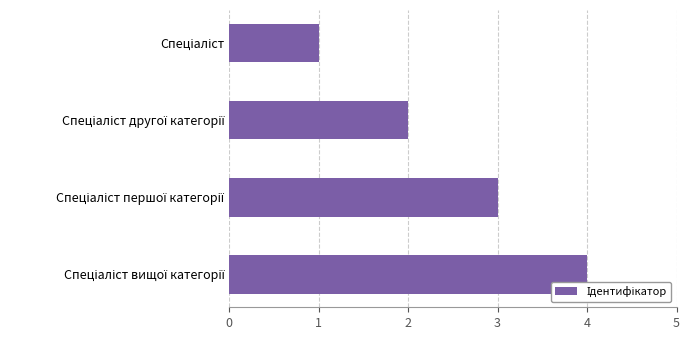

What is the difference between the maximum and minimum values?

3